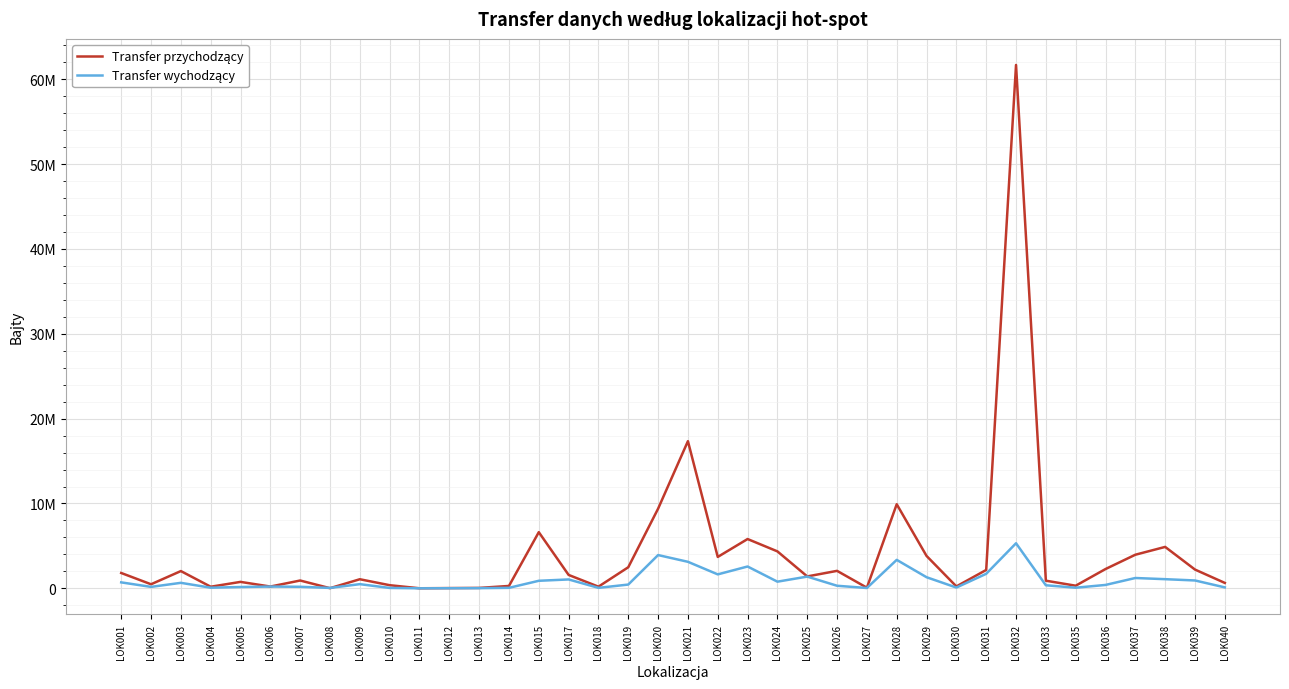

Is this an area chart (filled region under the line)?

No